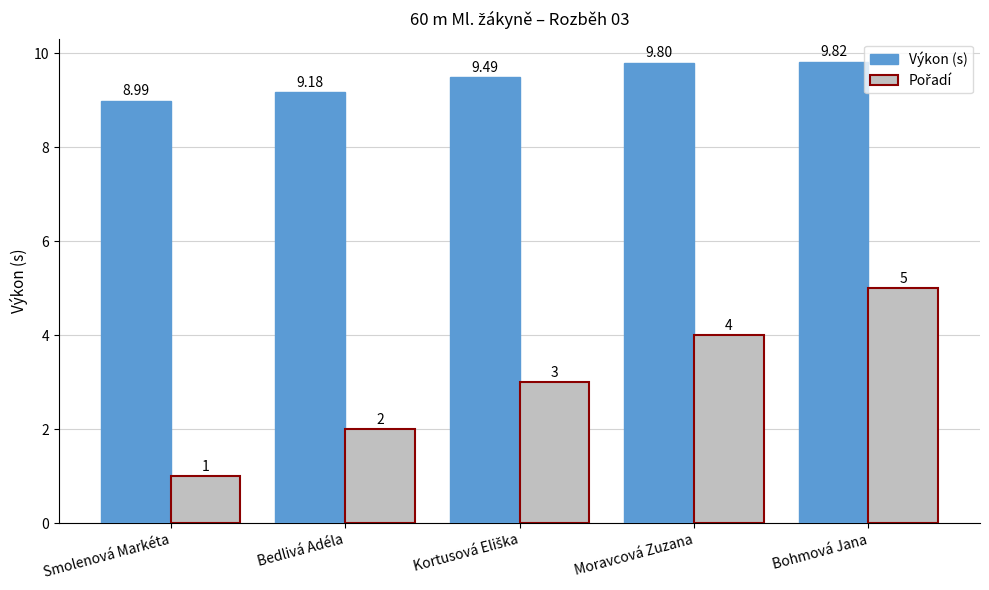

True or false: Výkon (s) has a value of 9.2 at Bedlivá Adéla.

True